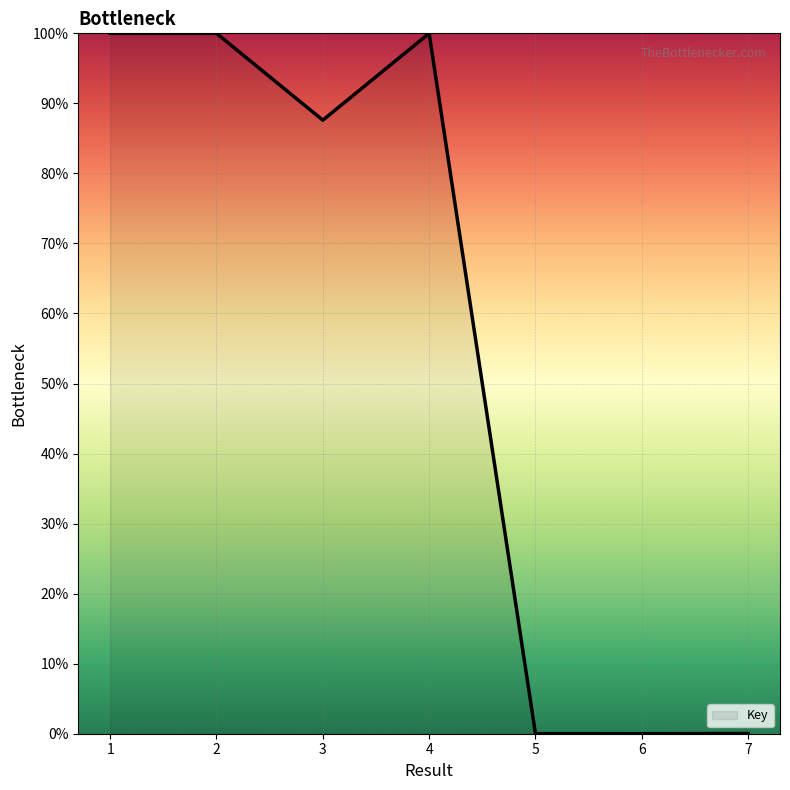

What is the maximum value shown in the chart?

100.0